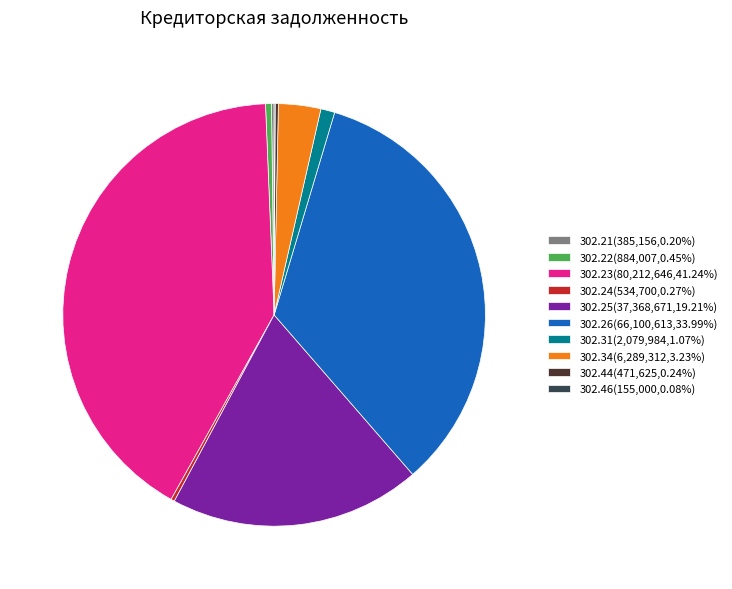

Is 302.23(80,212,646,41.24%) the majority of the pie?

No